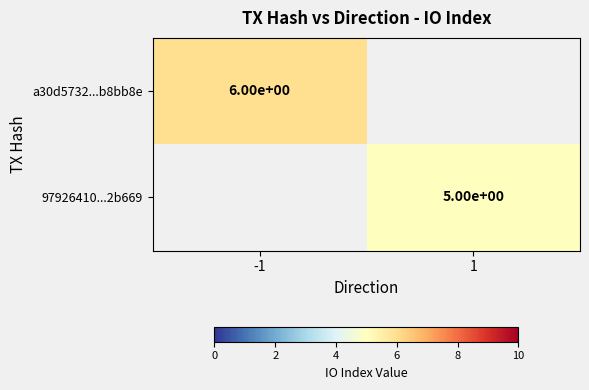

True or false: a30d5732...b8bb8e has a value of 6 at -1.

True